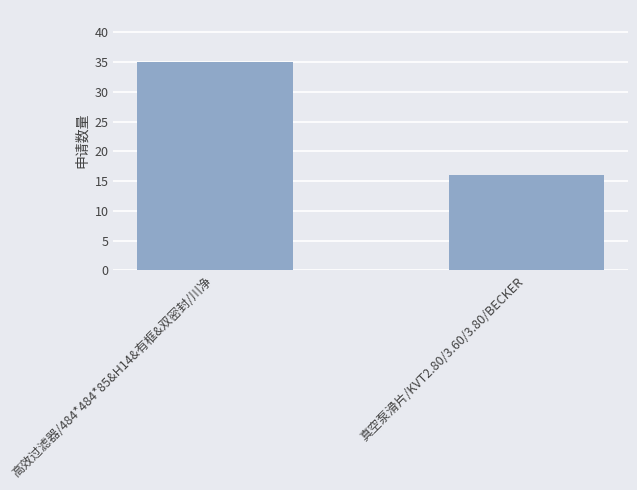

How many data points are less than 35?

1